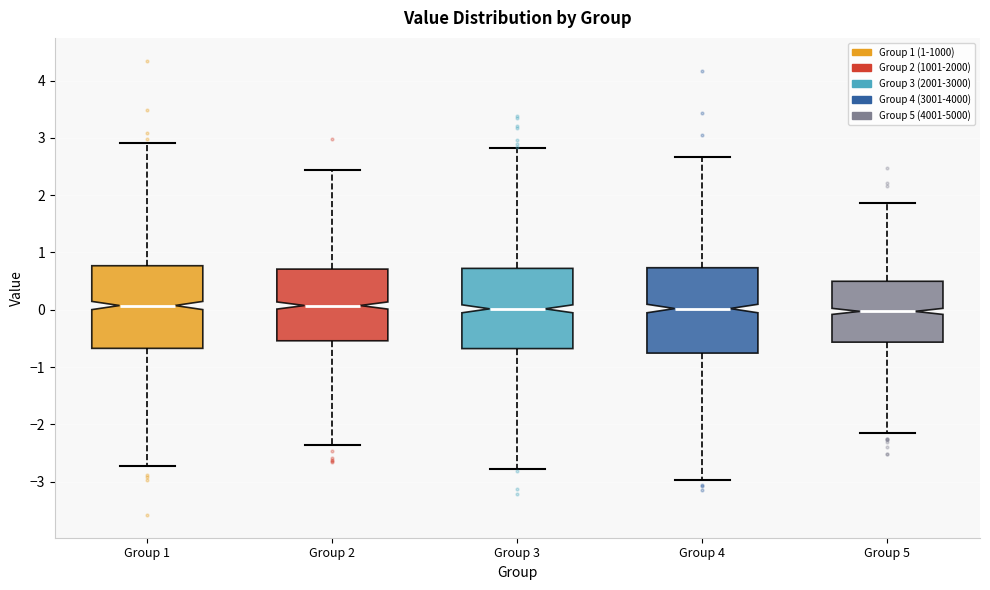

Where is the lower edge of the box for Group 2 on the y-axis? The values are not printed on the chart, so give them approximately, as read against the axis.

-0.5